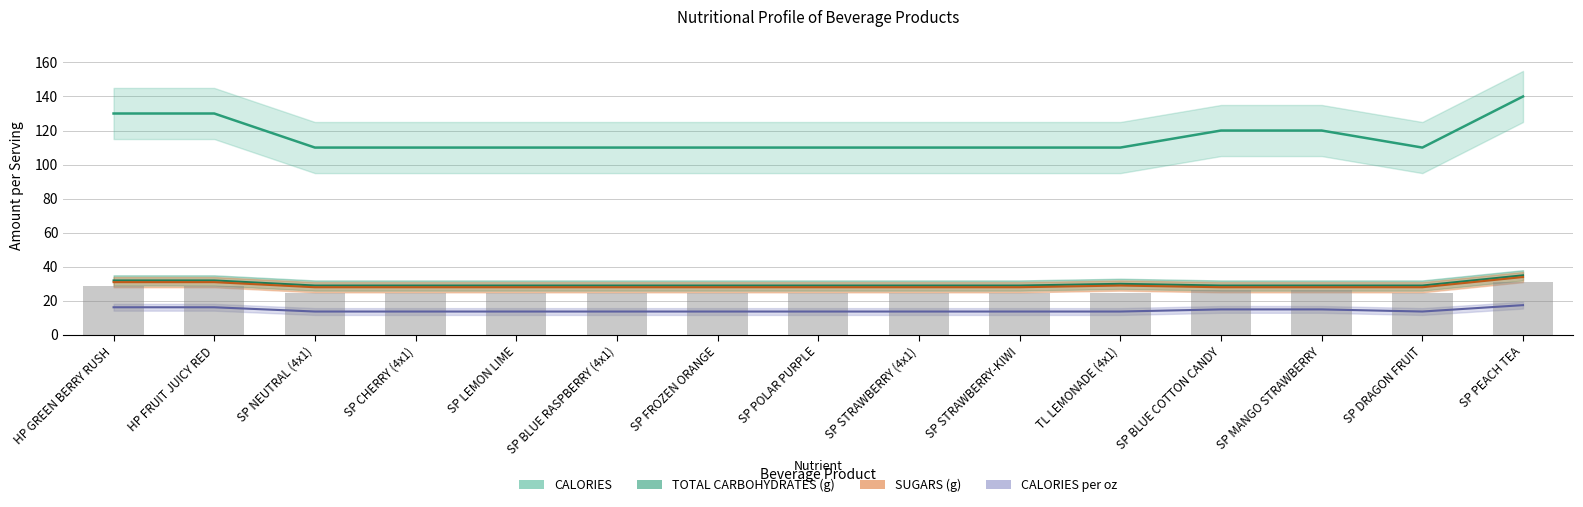

Which label corresponds to the largest value in the chart?

SP PEACH TEA